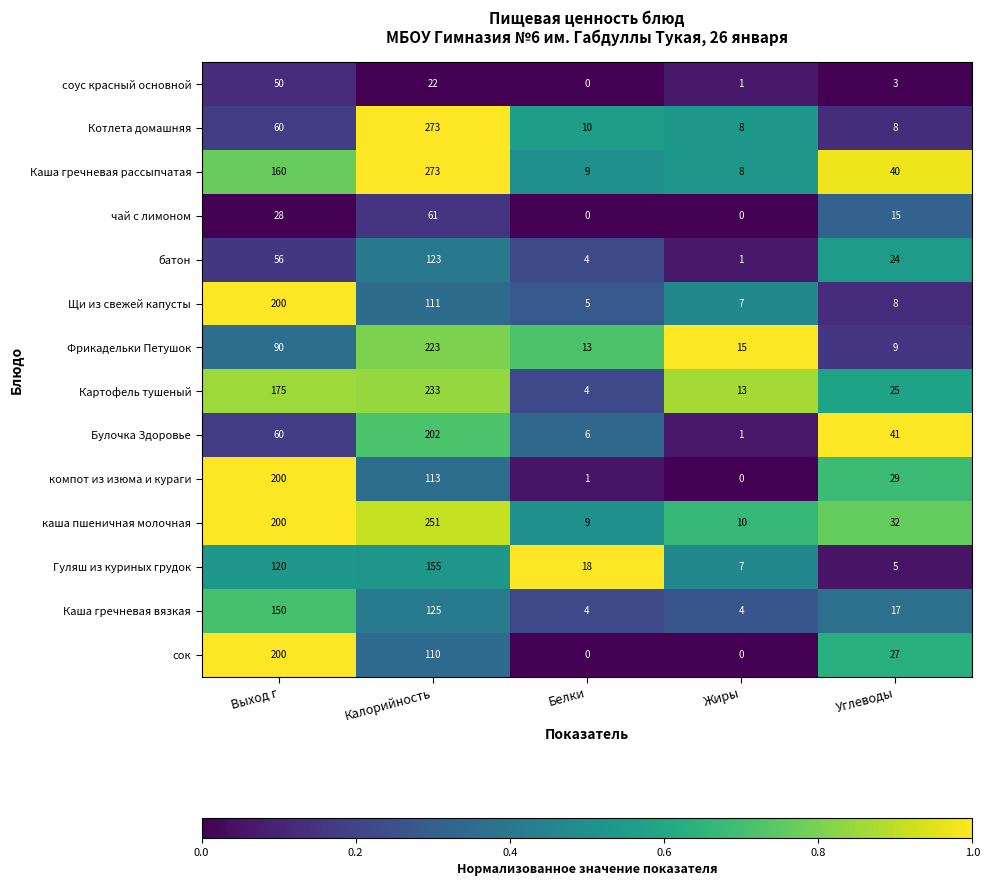

Rank the categories by Картофель тушеный value from lowest to highest.

Белки, Жиры, Углеводы, Выход г, Калорийность